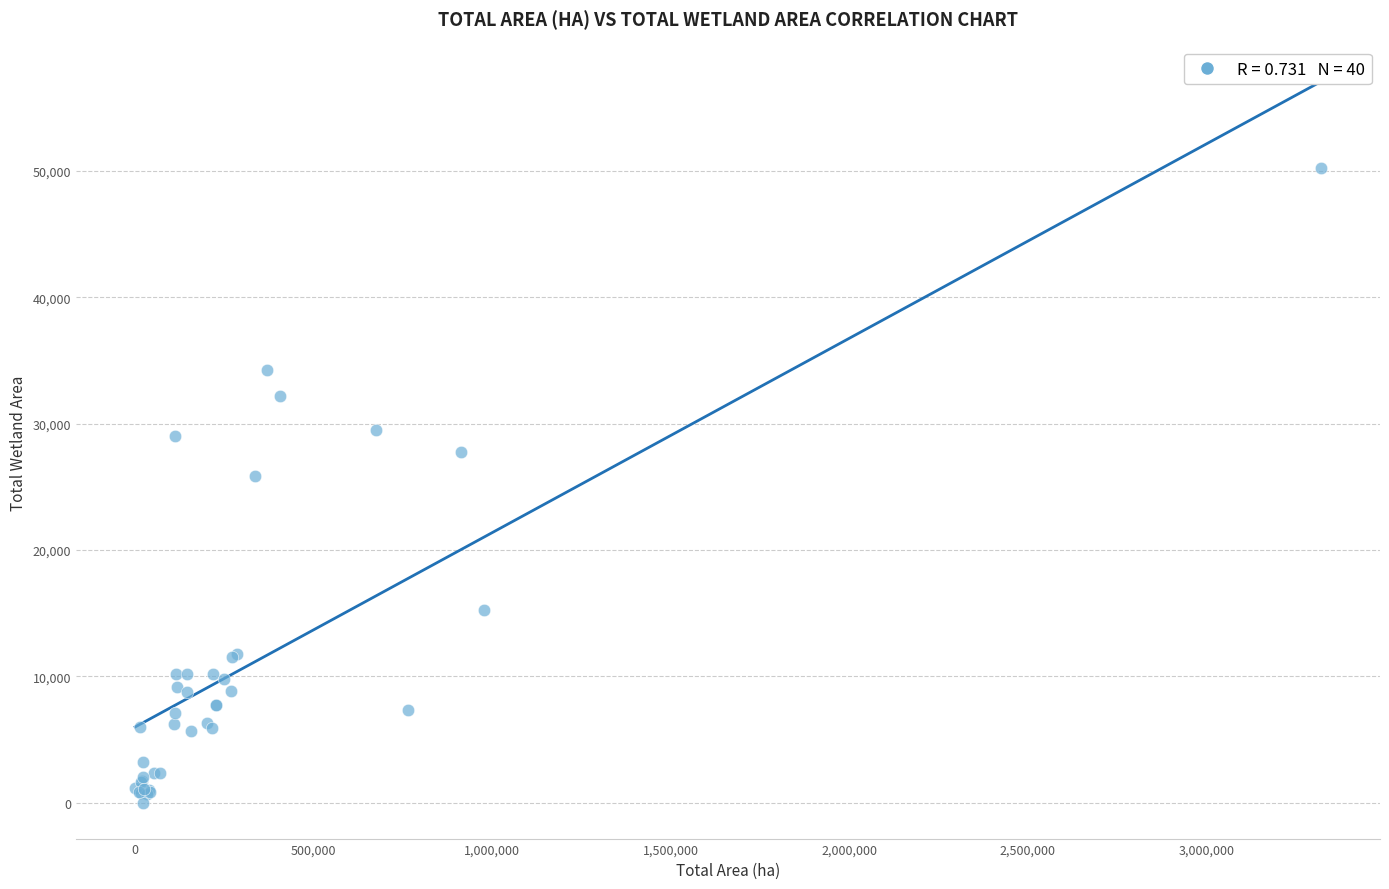

What Y value in the scatter plot is closest to 25112?

25885